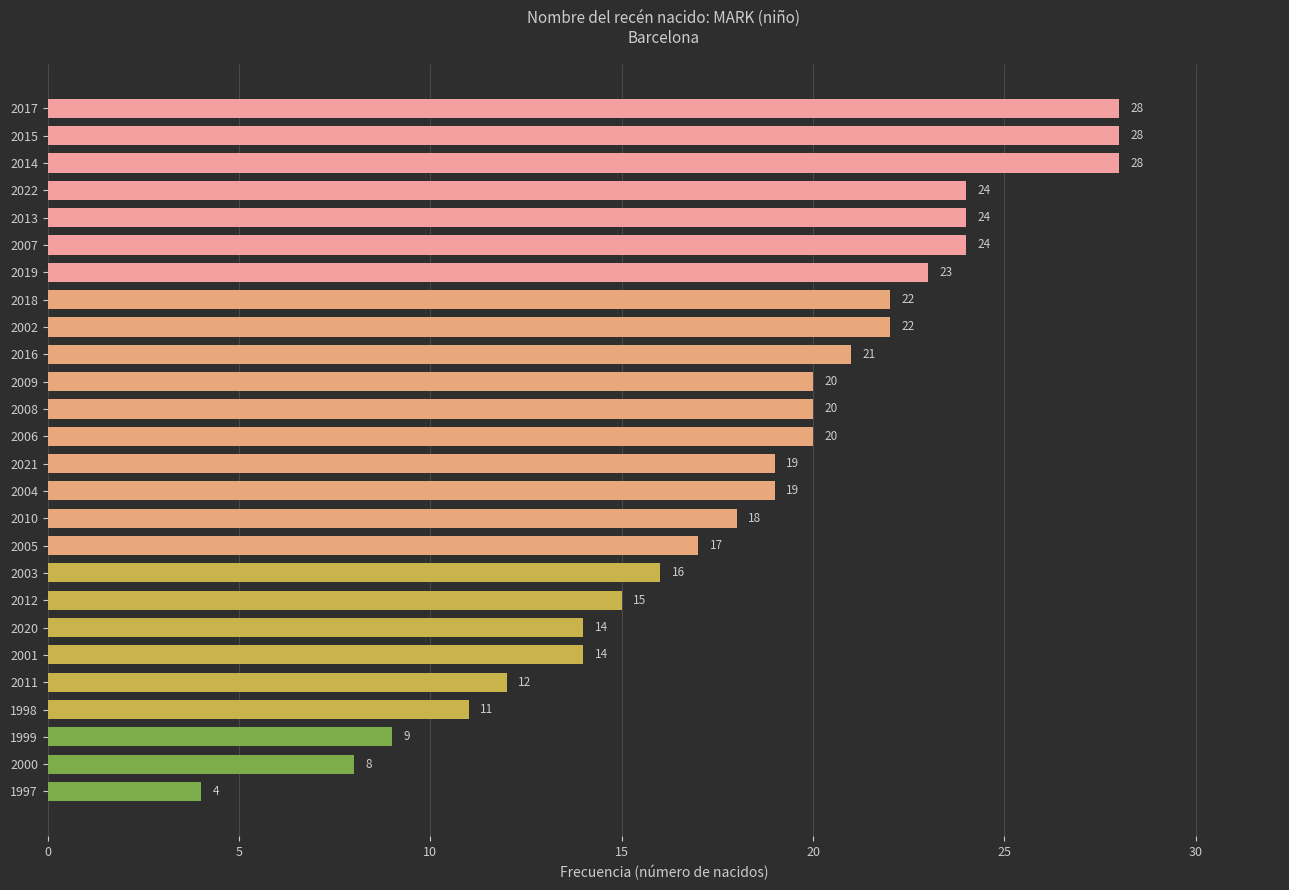

What is the minimum value shown in the chart?

4